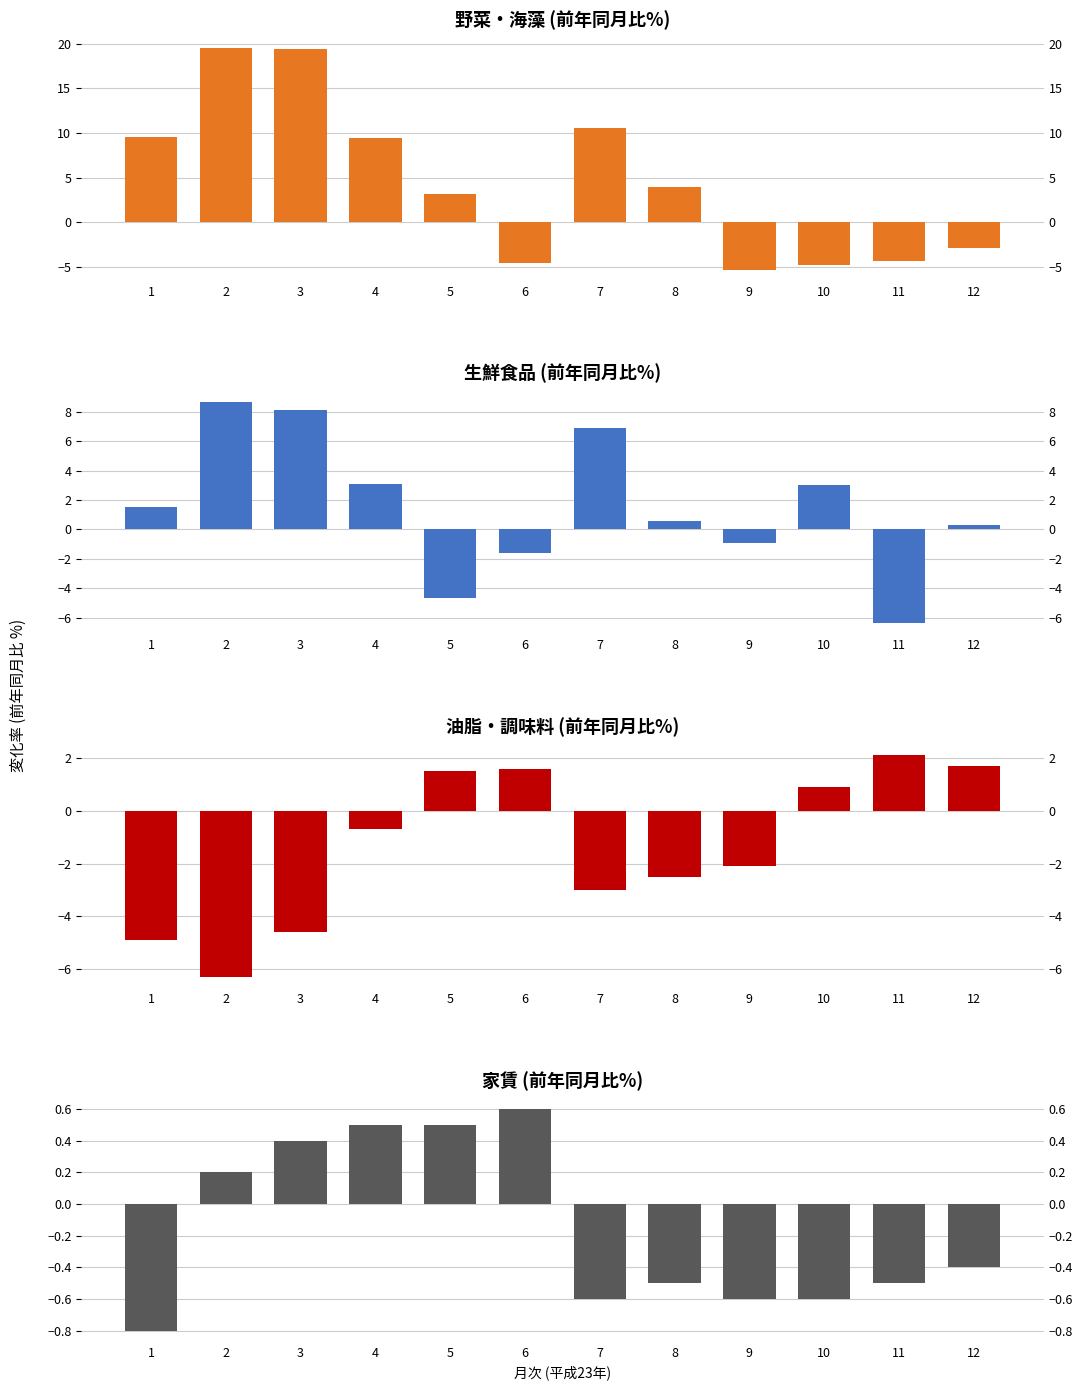

How many data points does each series have?

12